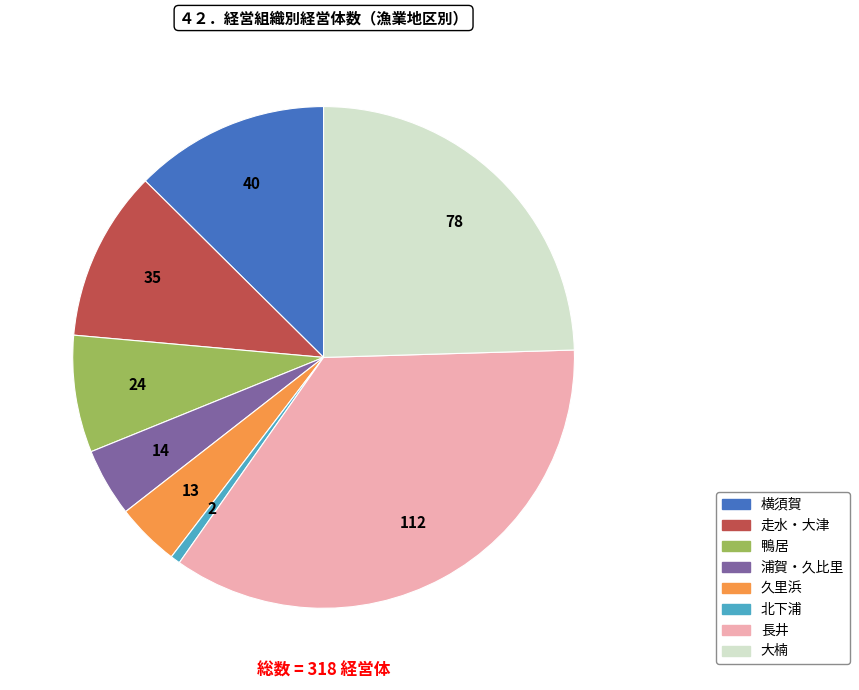

Is there any slice that represents more than half of the pie?

No